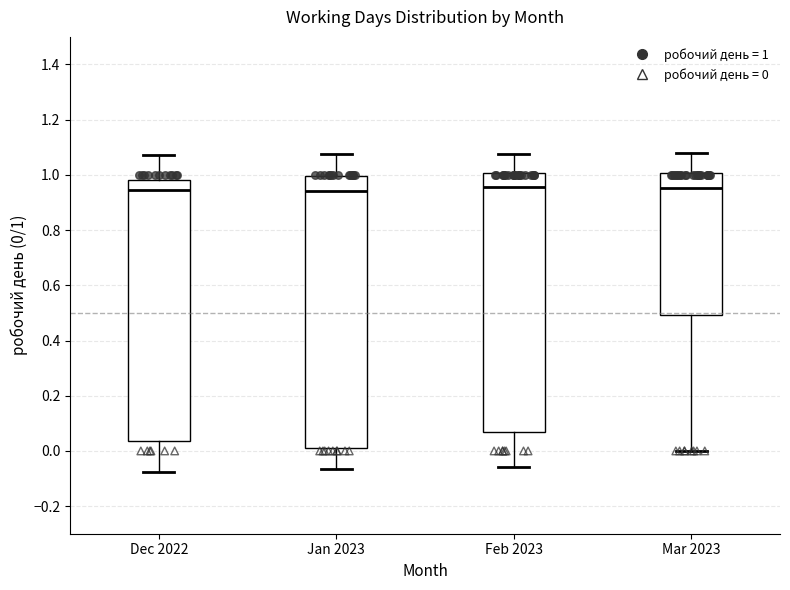

Reading left to right, transcribe this box plot: for each box, give where its median line is, the range the box spans, and where its two whiskers end, as read against the y-axis. The values are not printed on the chart, so give them approximately, as read against the axis.

Dec 2022: median 0.94, box 0.04 to 0.98, whiskers -0.08 to 1.08
Jan 2023: median 0.94, box 0.02 to 1.00, whiskers -0.06 to 1.08
Feb 2023: median 0.96, box 0.06 to 1.00, whiskers -0.06 to 1.08
Mar 2023: median 0.96, box 0.50 to 1.00, whiskers 0.00 to 1.08